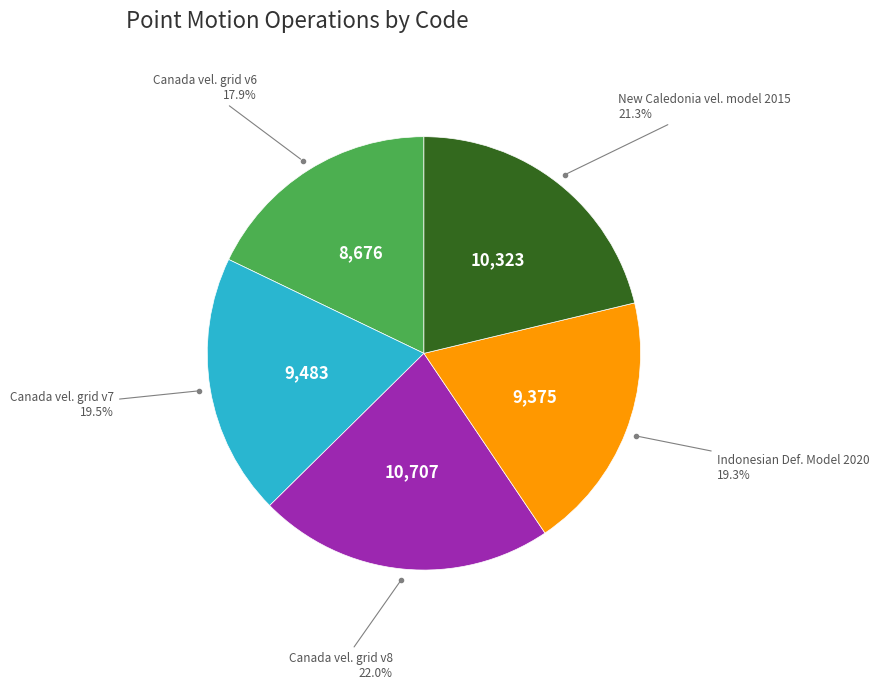

Is there a majority slice in this chart?

No